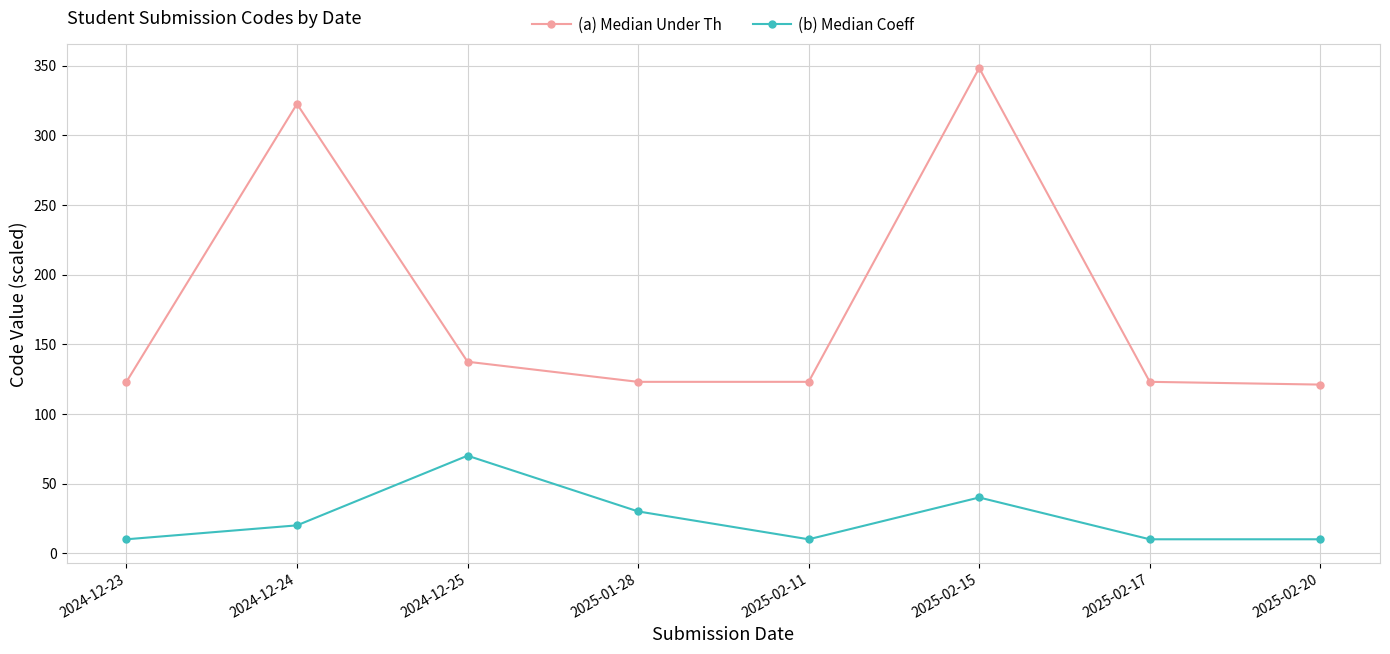

How many lines are shown in the chart?

2